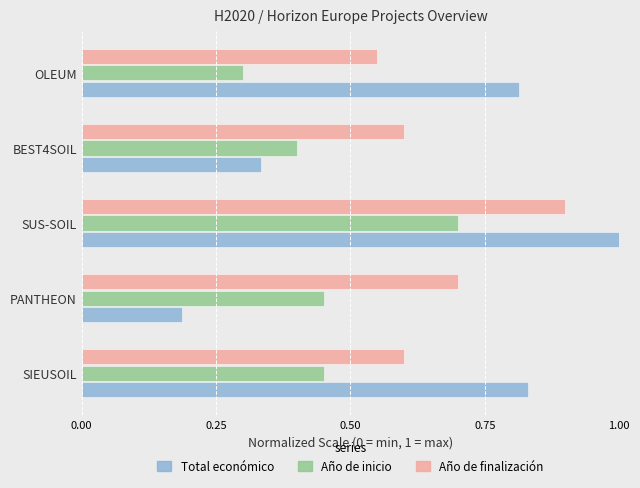

Which category has the highest value across all series?

SUS-SOIL